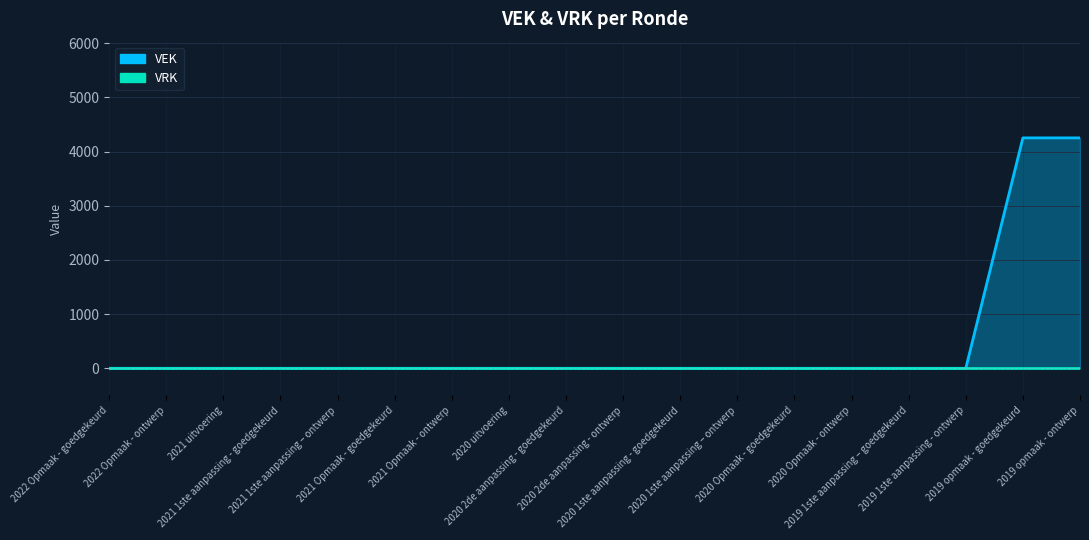

Reading left to right, what are all the values shown in this chart?

0	0	0	0	0	0	0	0	0	0	0	0	0	0	0	0	4253	4253